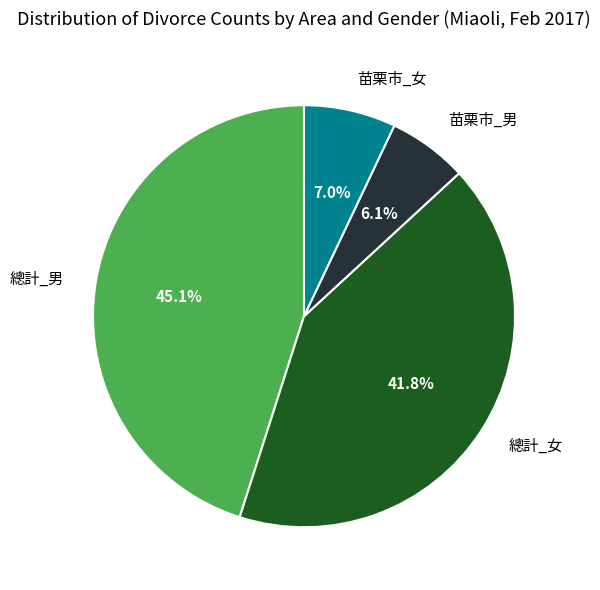

Is 總計_女 the majority of the pie?

No